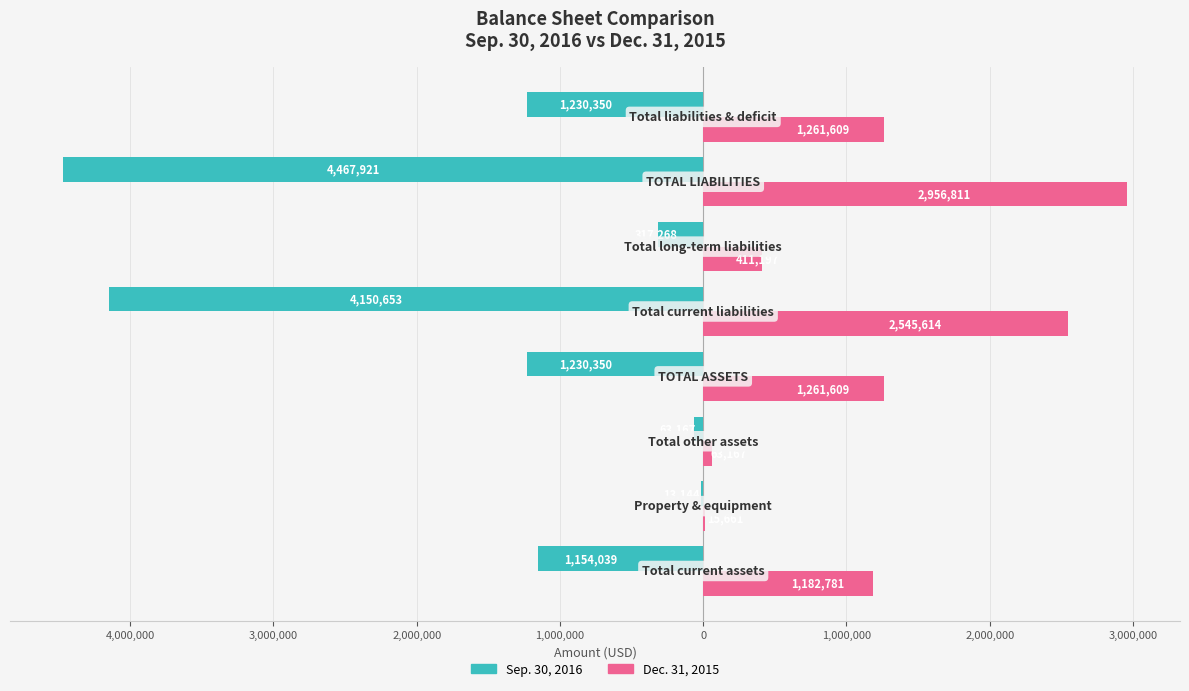

Reading right to left, transcribe all the data shown in this chart.

Sep. 30, 2016: -1230350	-4467921	-317268	-4150653	-1230350	-63167	-13144	-1154039
Dec. 31, 2015: 1261609	2956811	411197	2545614	1261609	63167	15661	1182781